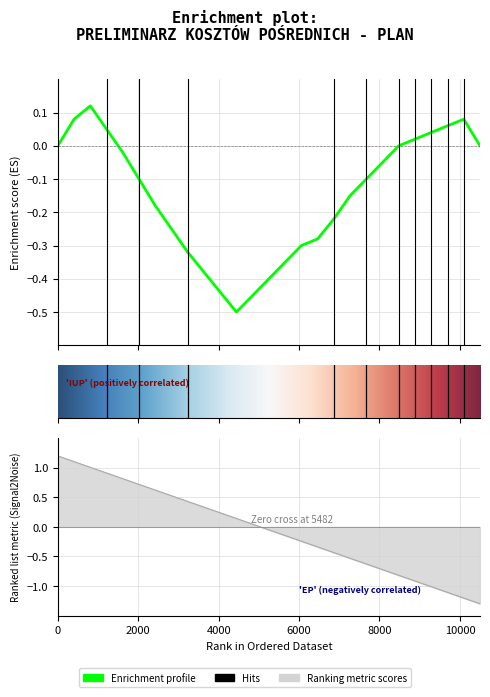

How many points are lower than both their immediate neighbors (excluding endpoints)?

1